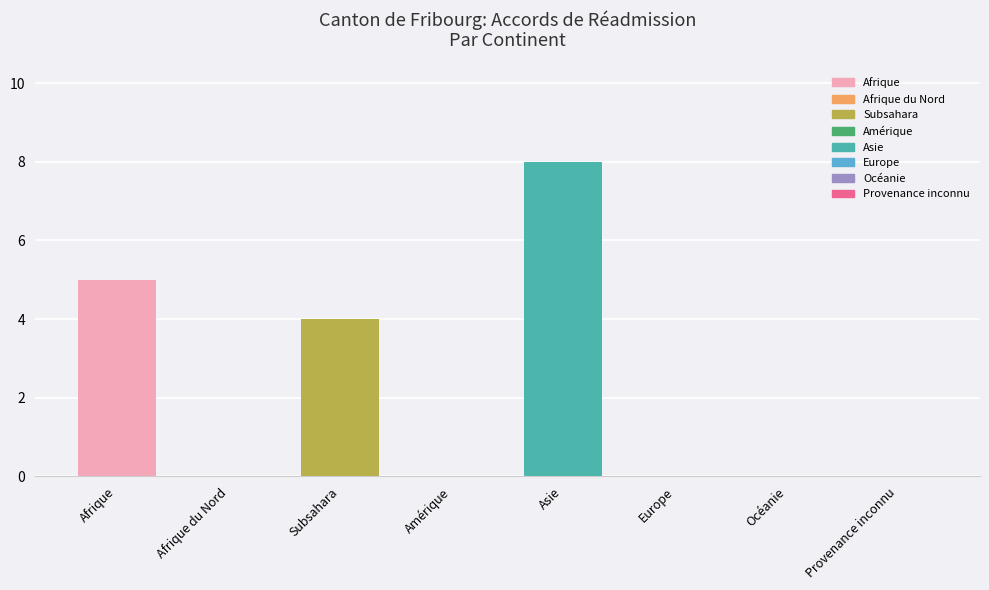

Reading left to right, what are all the values shown in this chart?

Afrique=5	Afrique du Nord=0	Subsahara=4	Amérique=0	Asie=8	Europe=0	Océanie=0	Provenance inconnu=0